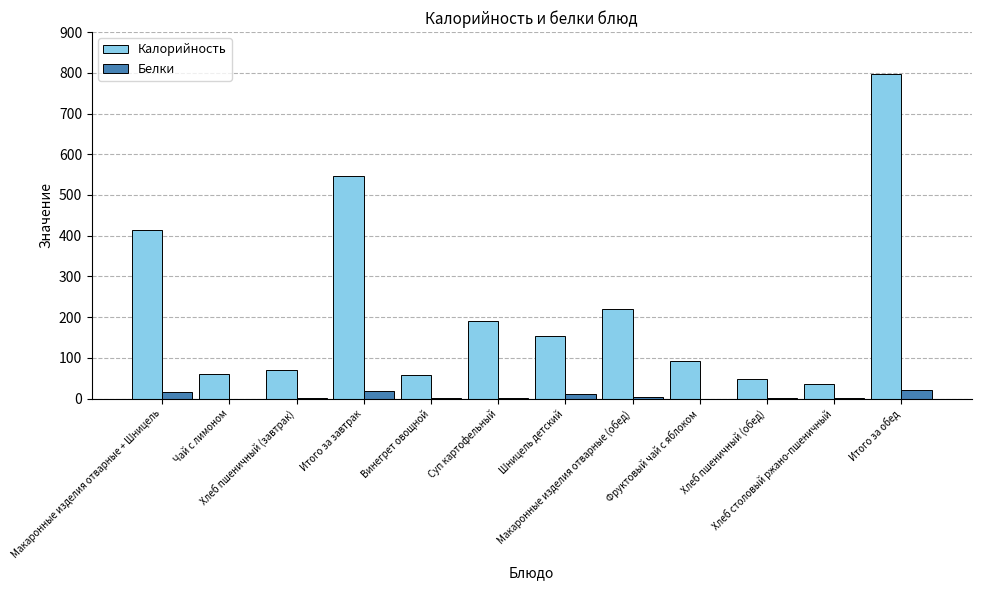

Which series has the largest total across all categories?

Калорийность